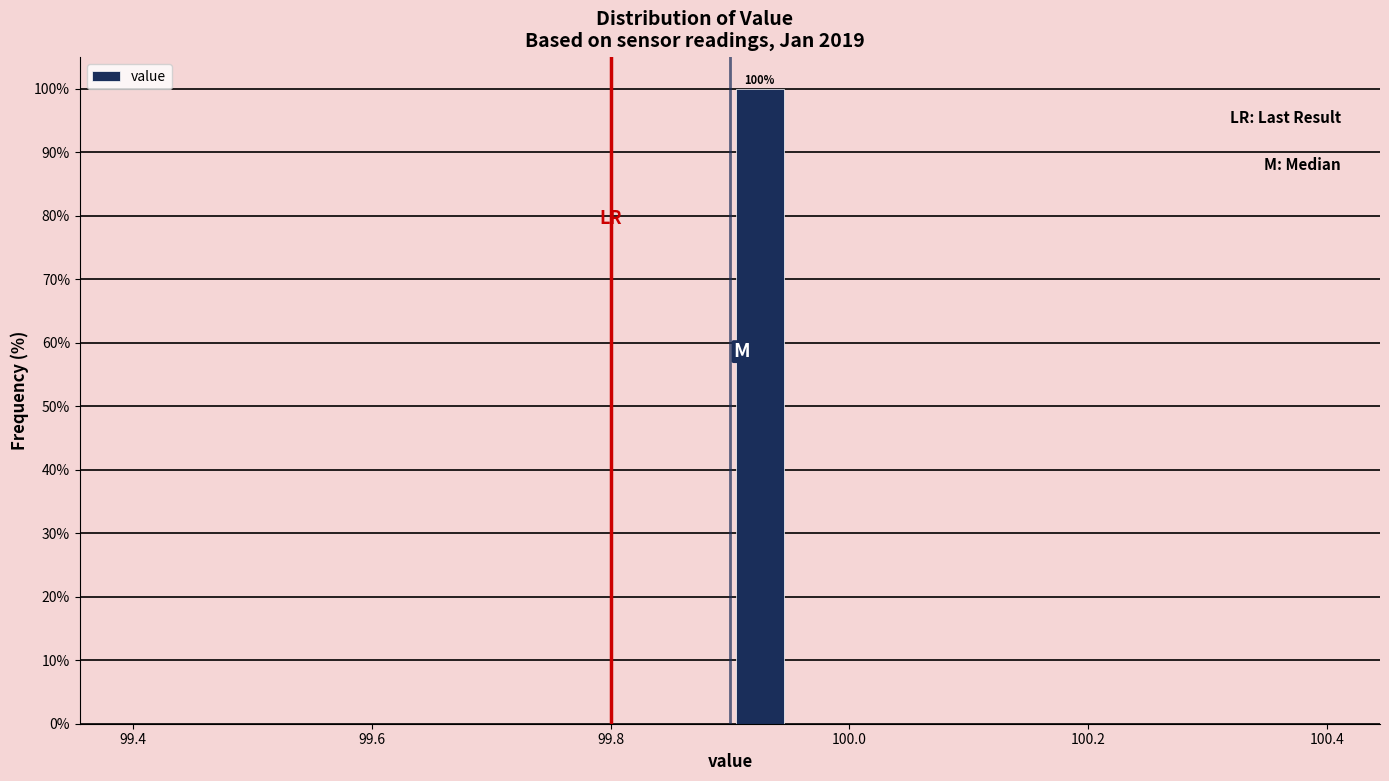

Read against the x-axis, roughly where is the centre of the tallest bar?

99.92